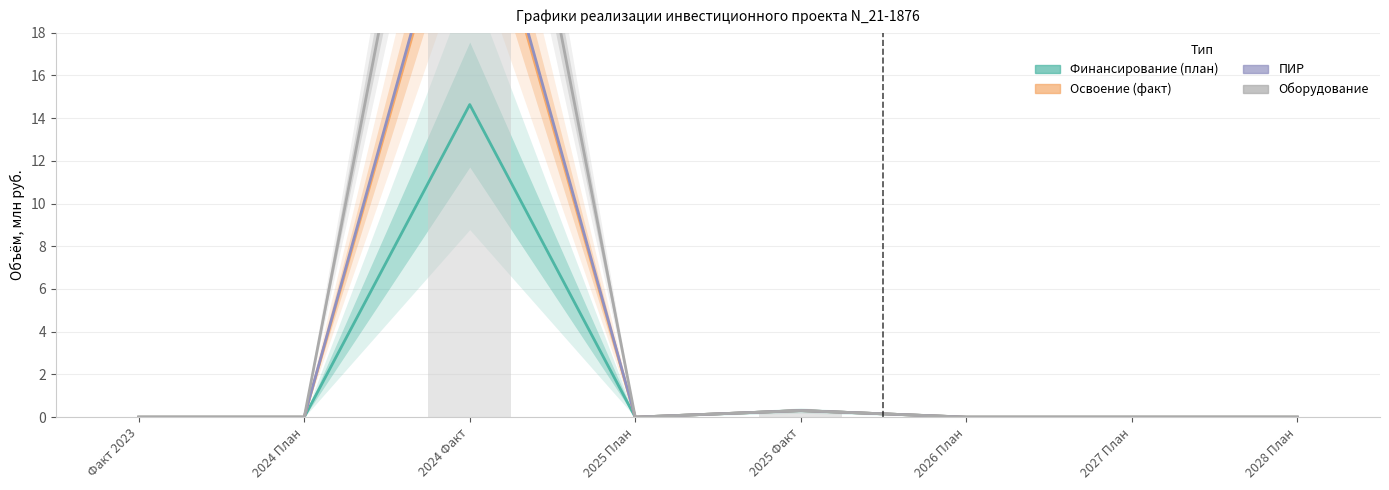

Reading right to left, extract all data points from this chart.

Финансирование (план): 2028 План=0.0	2027 План=0.0	2026 План=0.0	2025 Факт=0.3	2025 План=0.0	2024 Факт=14.6	2024 План=0.0	Факт 2023=0.0
Освоение (факт): 2028 План=0.0	2027 План=0.0	2026 План=0.0	2025 Факт=0.3	2025 План=0.0	2024 Факт=27.3	2024 План=0.0	Факт 2023=0.0
ПИР: 2028 План=0.0	2027 План=0.0	2026 План=0.0	2025 Факт=0.3	2025 План=0.0	2024 Факт=27.8	2024 План=0.0	Факт 2023=0.0
Оборудование: 2028 План=0.0	2027 План=0.0	2026 План=0.0	2025 Факт=0.3	2025 План=0.0	2024 Факт=40.0	2024 План=0.0	Факт 2023=0.0